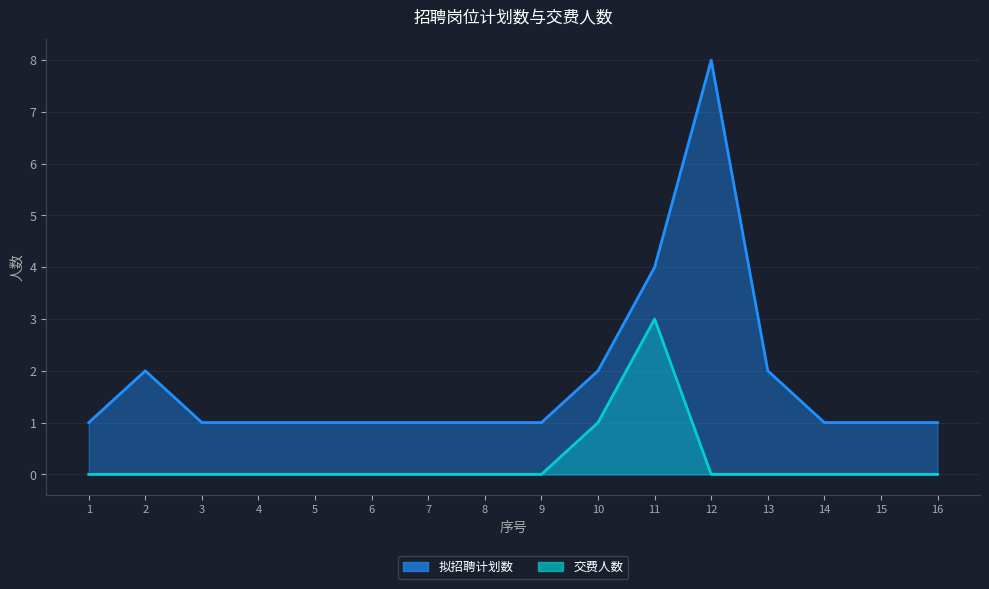

True or false: 交费人数 and 拟招聘计划数 cross at least once.

False